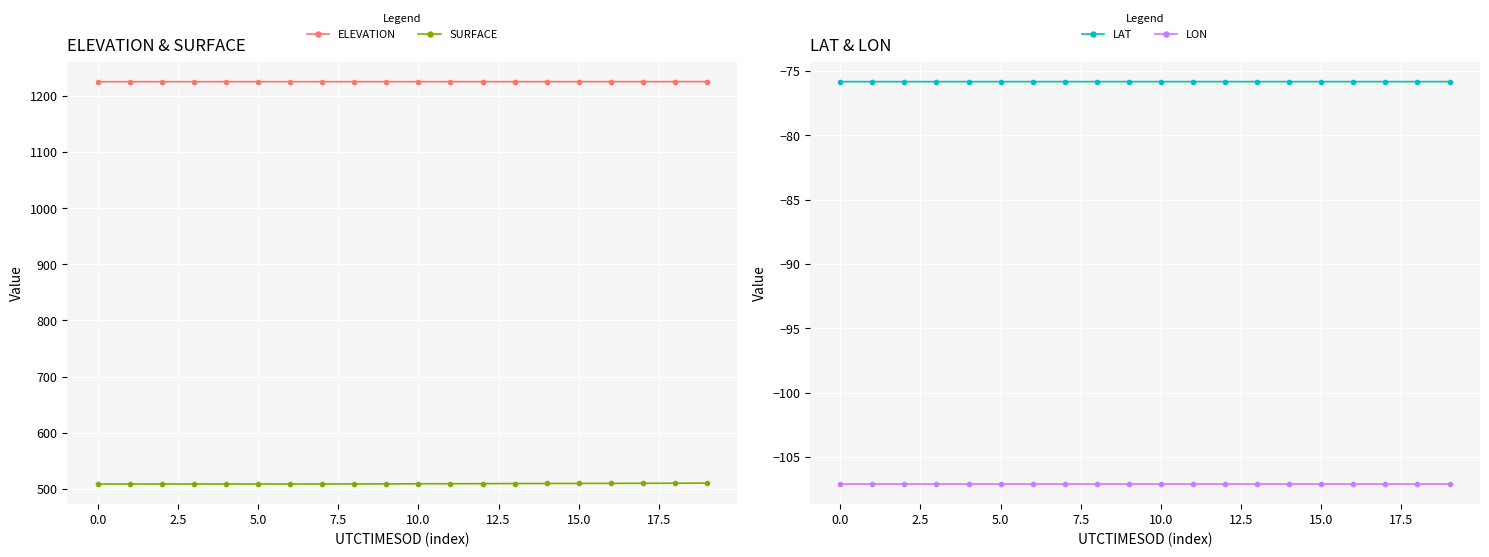

True or false: ELEVATION and SURFACE cross at least once.

False